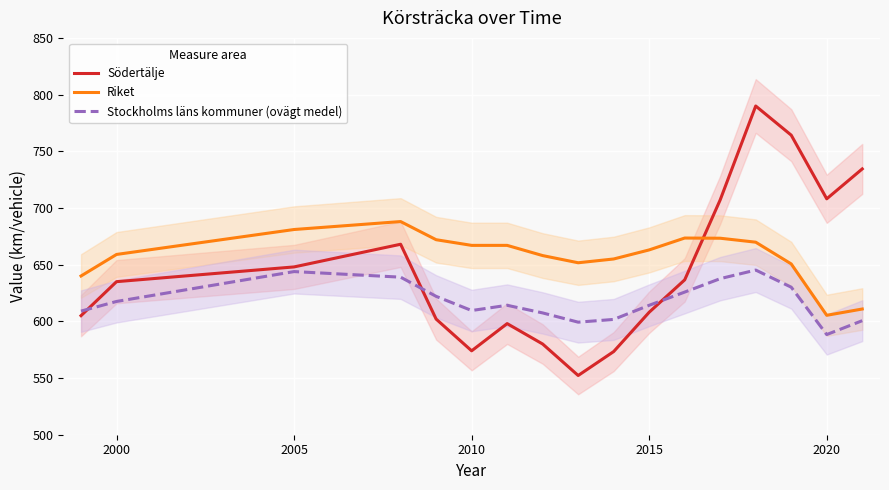

What is the greatest value displayed?

789.9